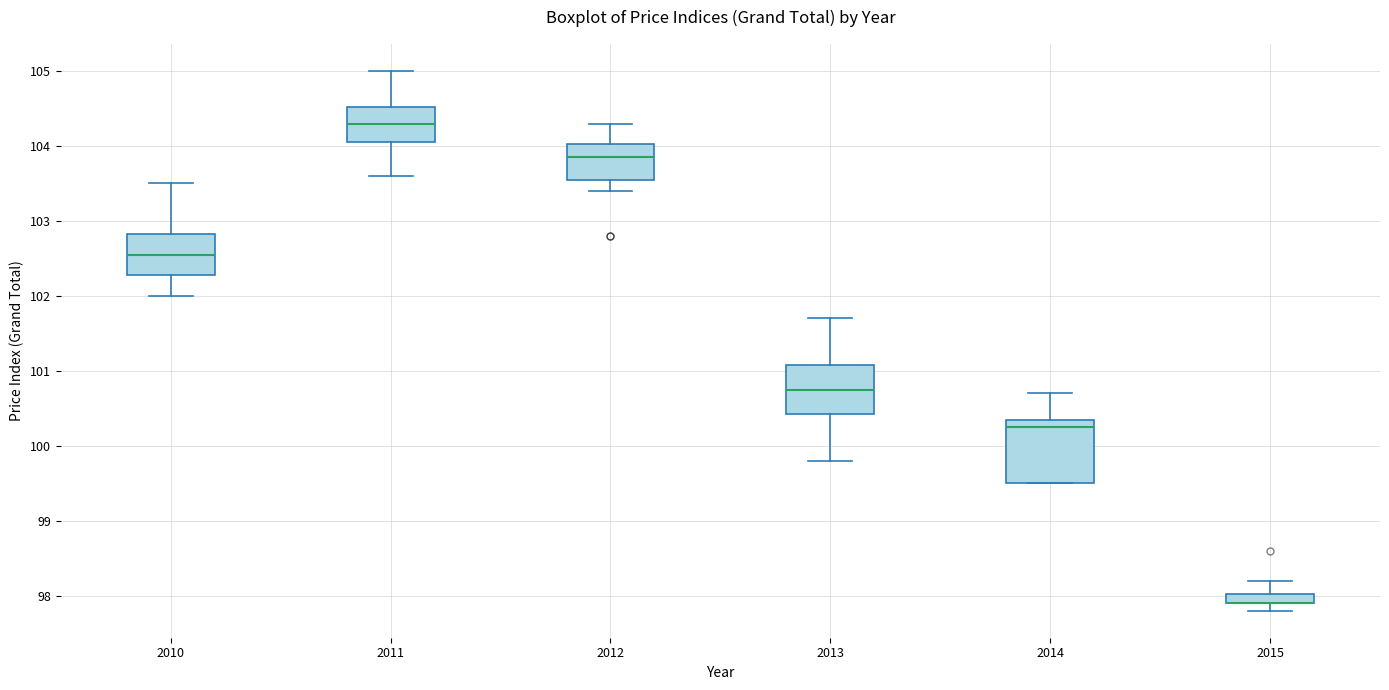

Comparing the boxes themselves (not the whiskers), which one is the tallest?

2014